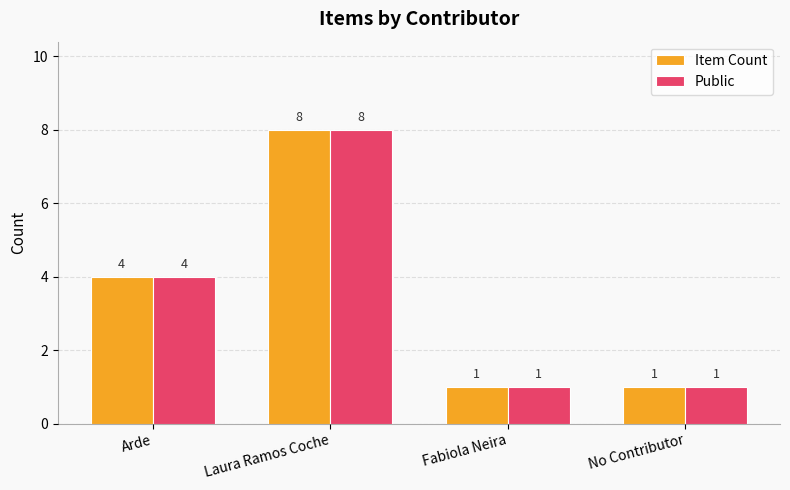

What is the total value across all series at Laura Ramos Coche?

16